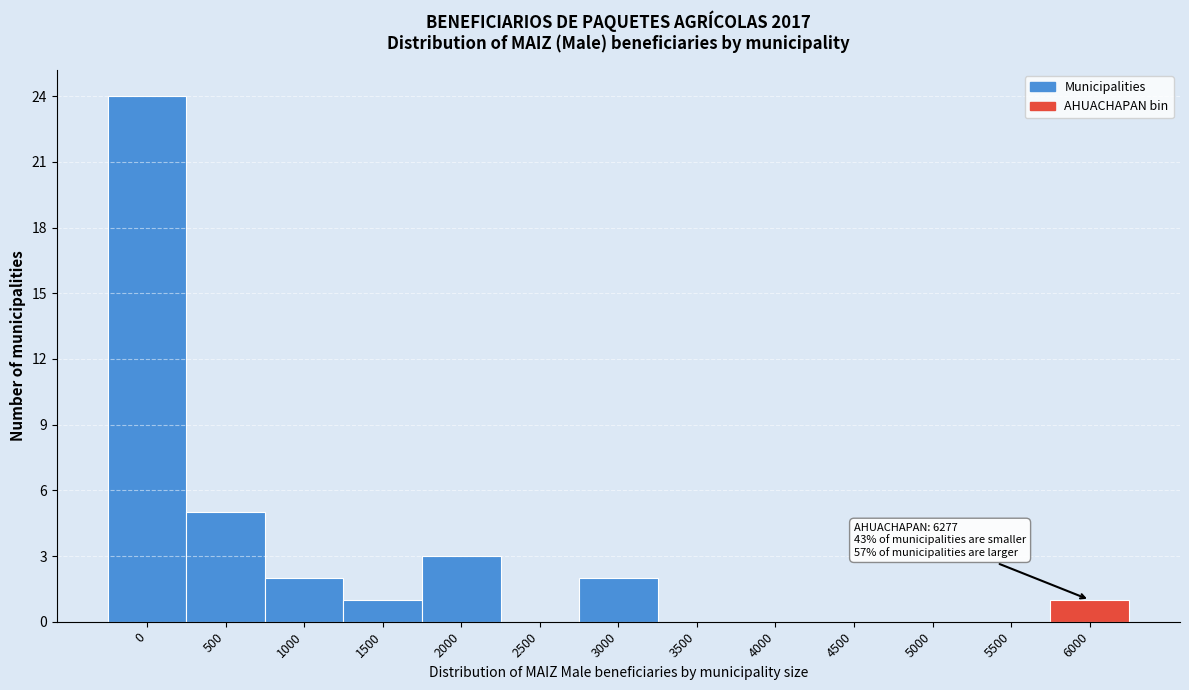

Reading left to right, what are all the values shown in this chart?

0=24	500=5	1000=2	1500=1	2000=3	2500=0	3000=2	3500=0	4000=0	4500=0	5000=0	5500=0	6000=1